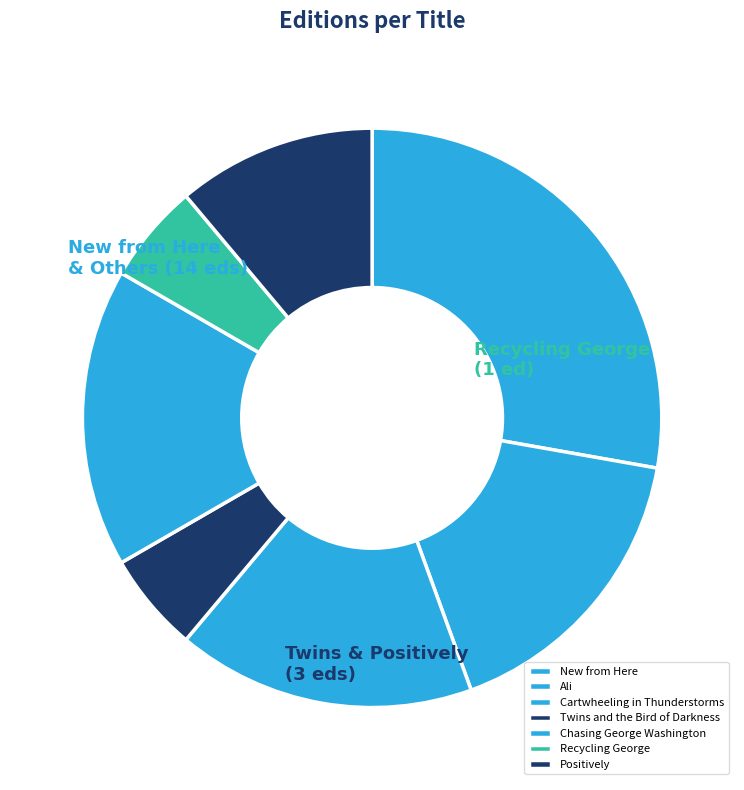

How many segments does this pie chart have?

7